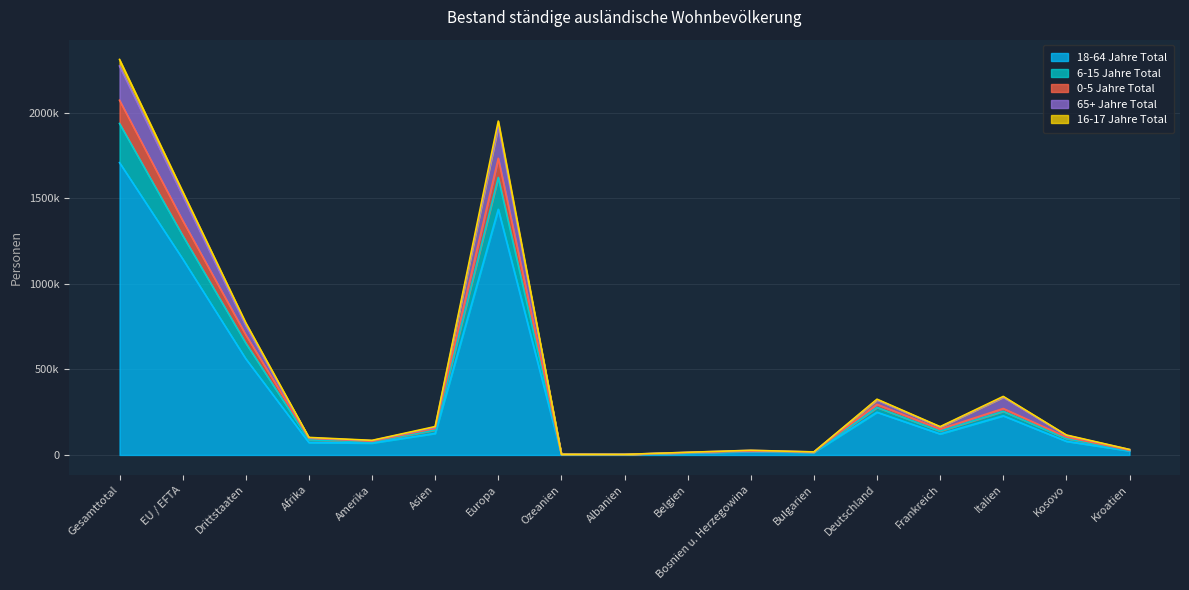

Rank the categories by 18-64 Jahre Total value from lowest to highest.

Albanien, Ozeanien, Belgien, Bulgarien, Bosnien u. Herzegowina, Kroatien, Amerika, Afrika, Kosovo, Frankreich, Asien, Italien, Deutschland, Drittstaaten, EU / EFTA, Europa, Gesamttotal